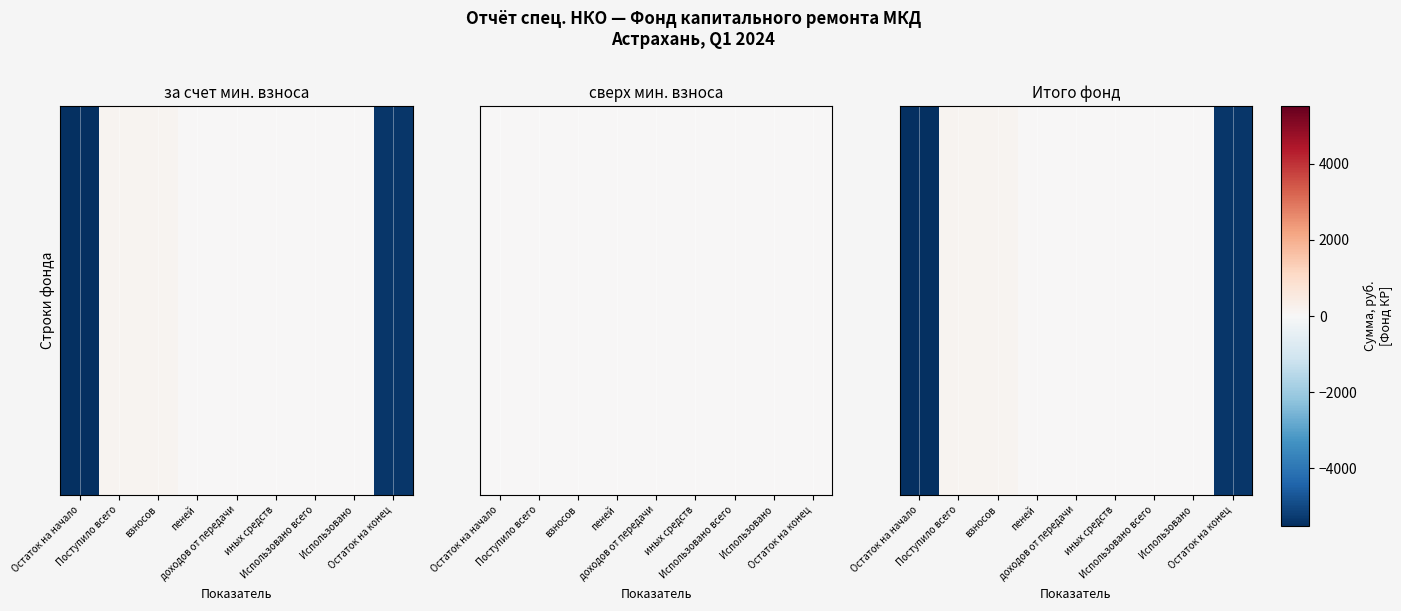

What is the smallest value displayed?

-5511.7